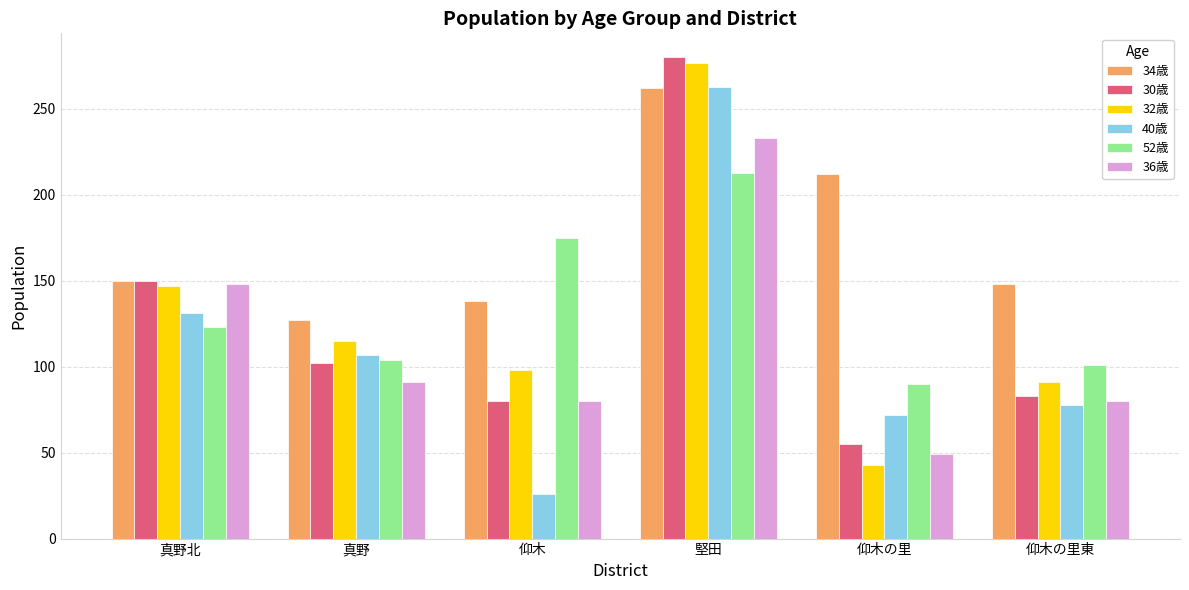

Which series has the largest total across all categories?

34歳